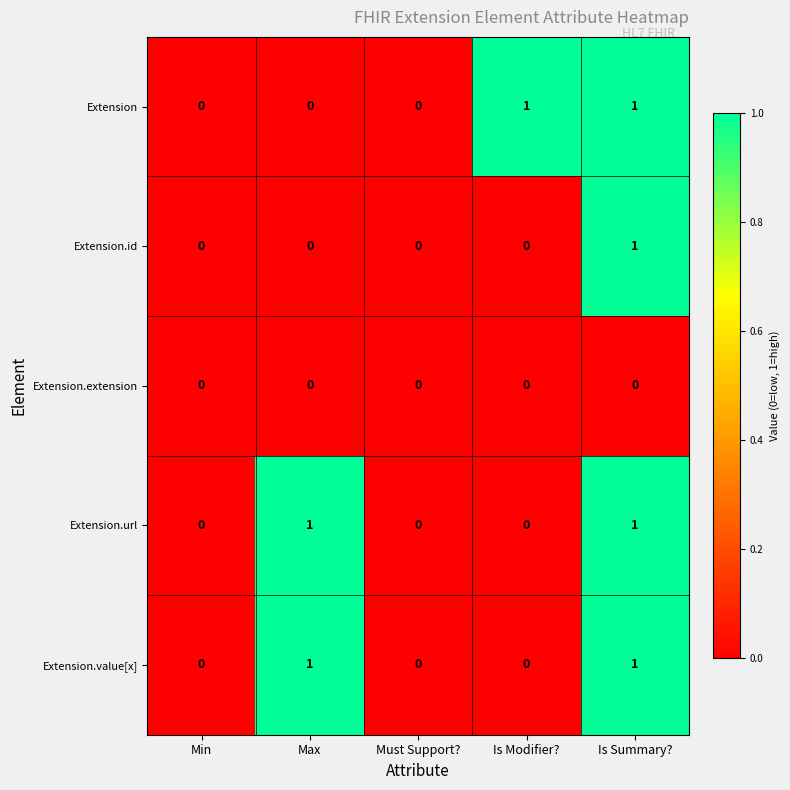

What is the greatest value displayed?

1